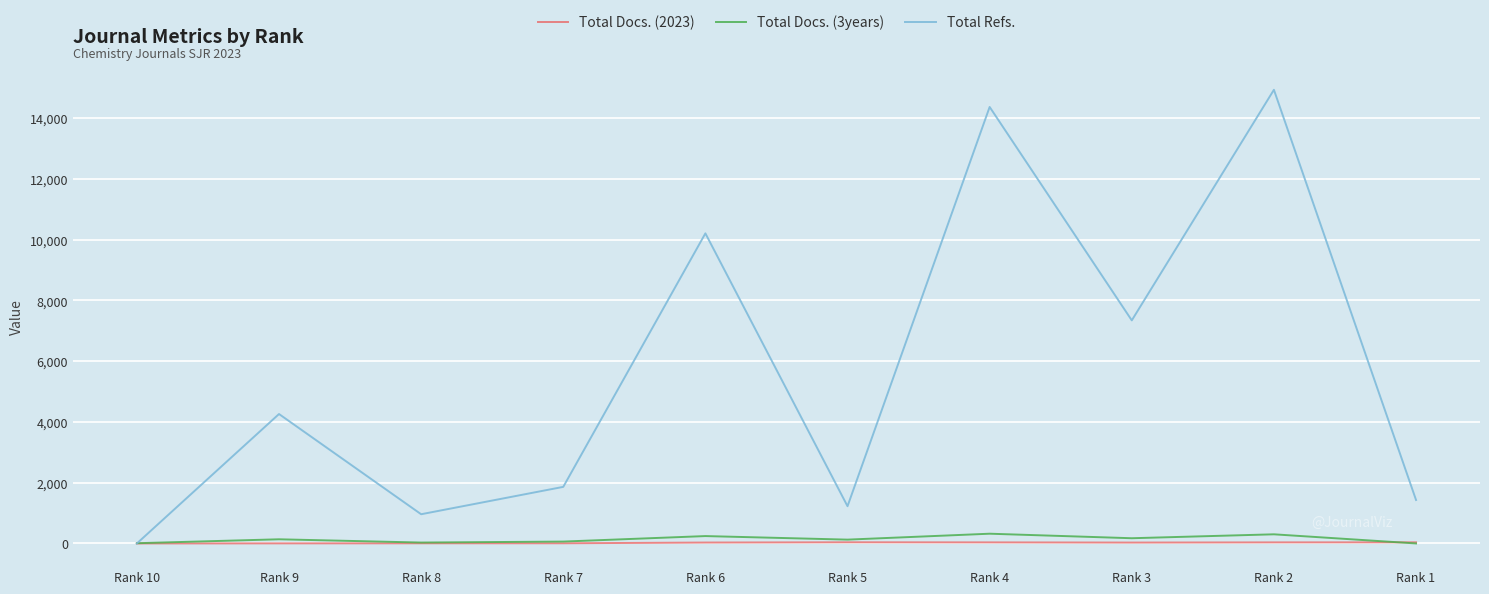

Which series has the largest total across all categories?

Total Refs.